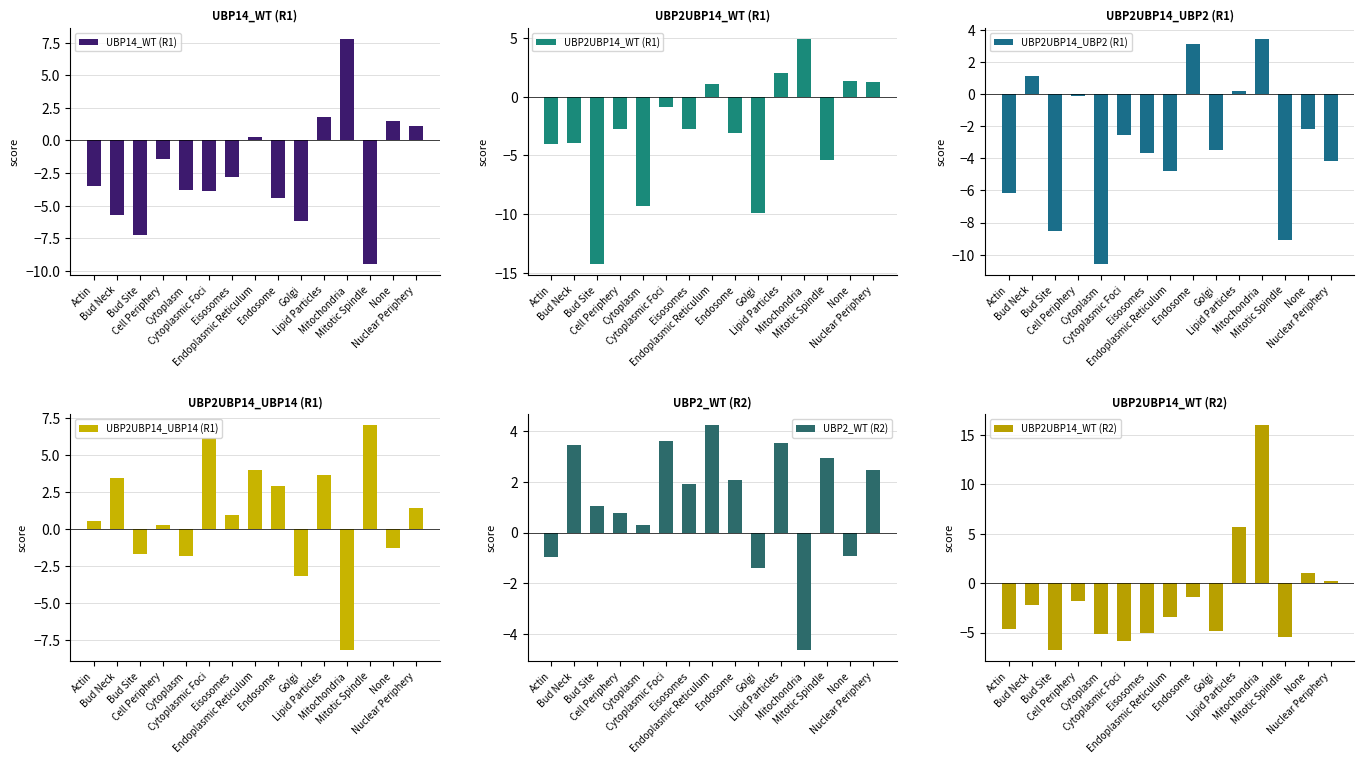

Which series has the widest spread of values?

UBP2UBP14_WT (R2)